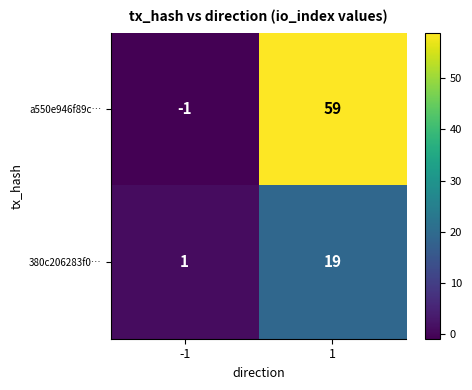

What is the approximate value of a550e946f89c… at 1?

59